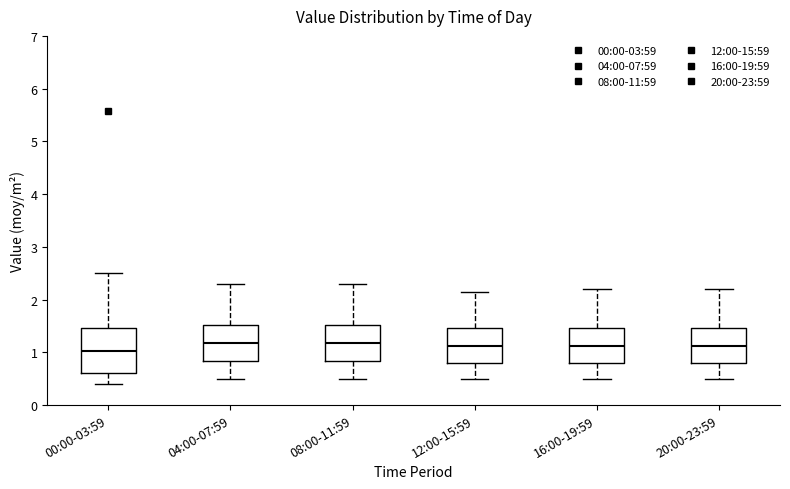

Reading left to right, read every box against the y-axis: the position of its median line, the range the box covers, and the ends of its whiskers. The values are not printed on the chart, so give them approximately, as read against the axis.

00:00-03:59: median 1.0, box 0.6 to 1.5, whiskers 0.4 to 2.5
04:00-07:59: median 1.2, box 0.8 to 1.5, whiskers 0.5 to 2.3
08:00-11:59: median 1.2, box 0.8 to 1.5, whiskers 0.5 to 2.3
12:00-15:59: median 1.1, box 0.8 to 1.5, whiskers 0.5 to 2.2
16:00-19:59: median 1.1, box 0.8 to 1.5, whiskers 0.5 to 2.2
20:00-23:59: median 1.1, box 0.8 to 1.5, whiskers 0.5 to 2.2